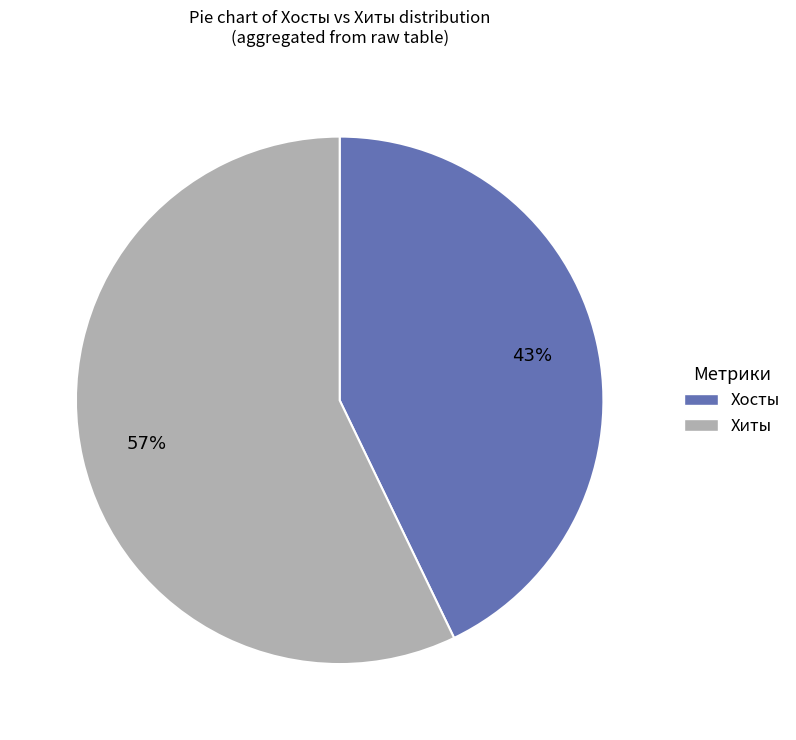

Which has a higher value, Хосты or Хиты?

Хиты